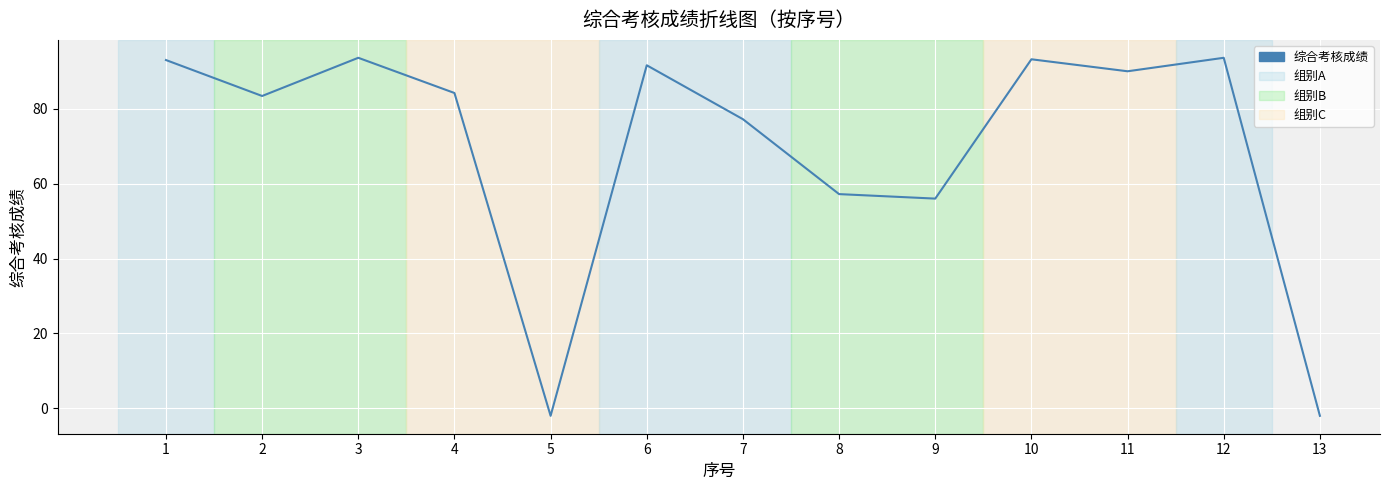

Does the chart display data point markers on the line(s)?

No